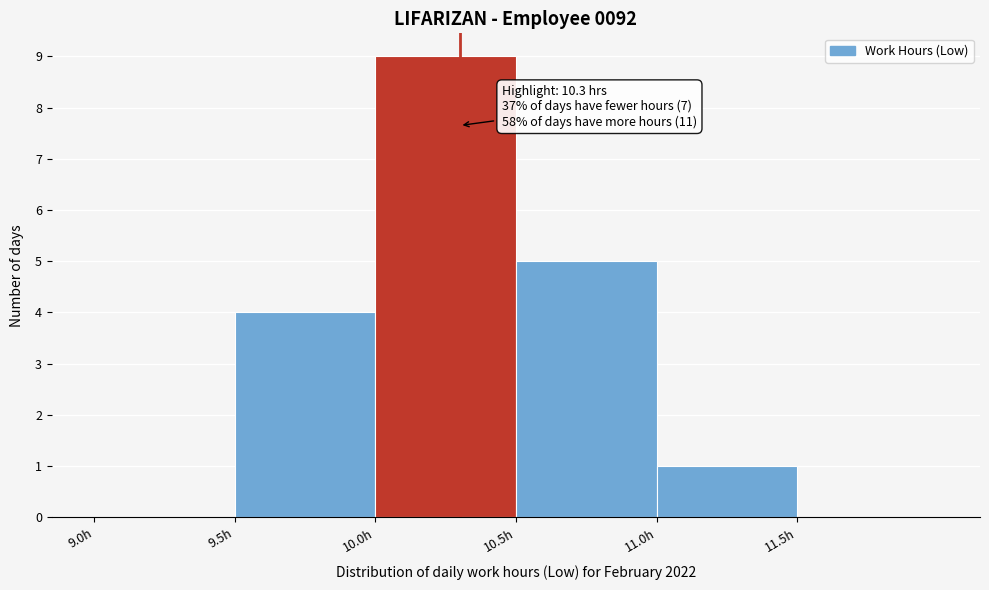

Which range on the x-axis has the tallest bar?

10.0 to 10.5